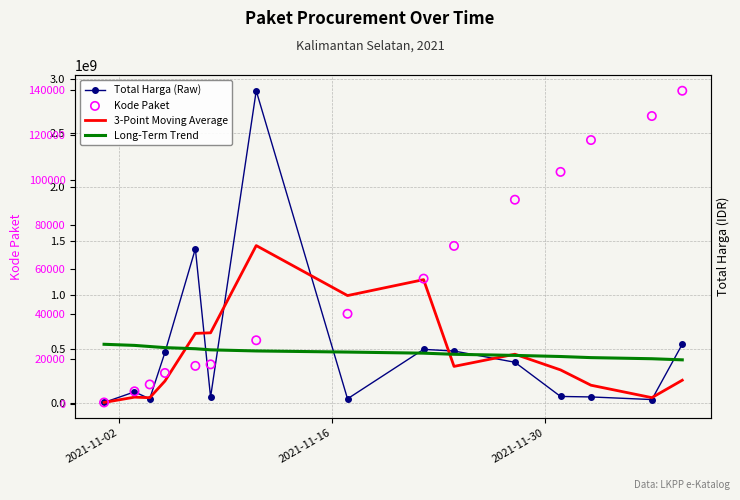

What are all the series names shown in the legend?

Total Harga (Raw), 3-Point Moving Average, Long-Term Trend, Kode Paket